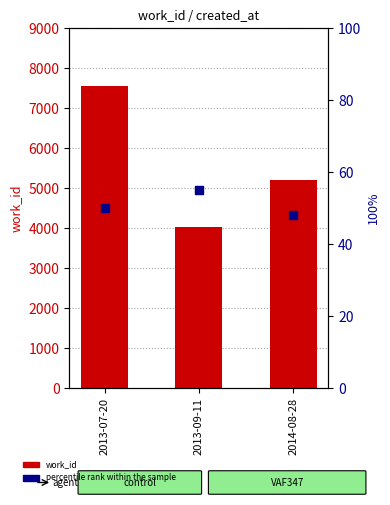

Which series has the largest total across all categories?

work_id